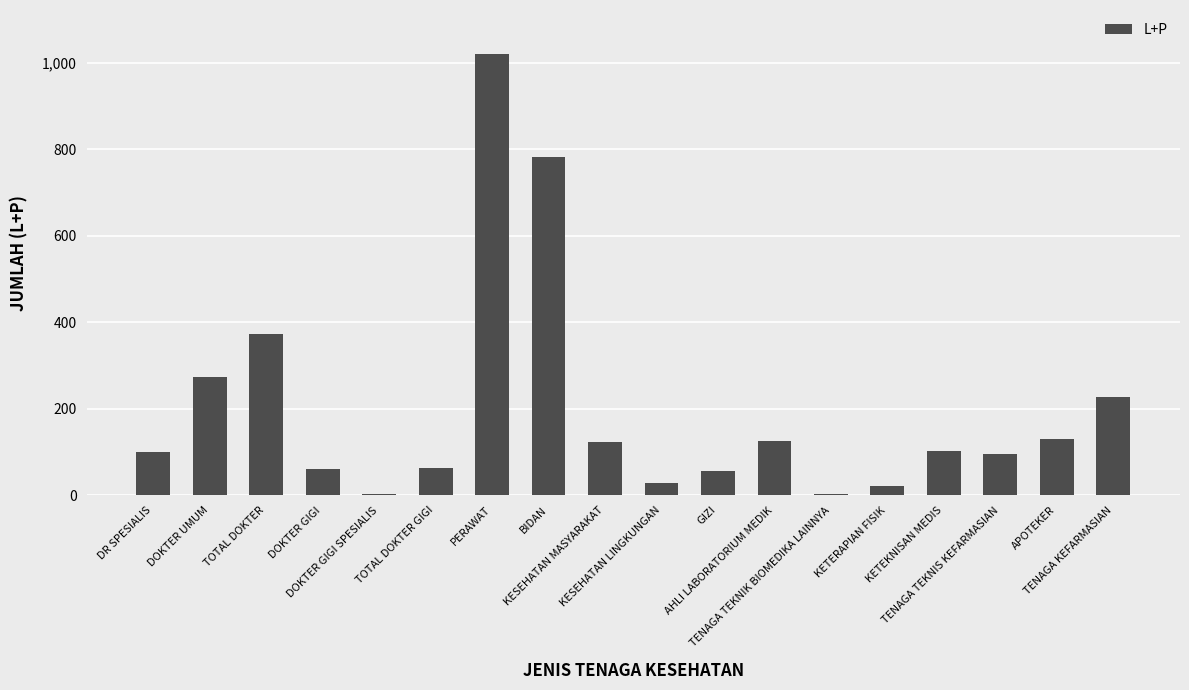

What position from the left is TOTAL DOKTER?

3